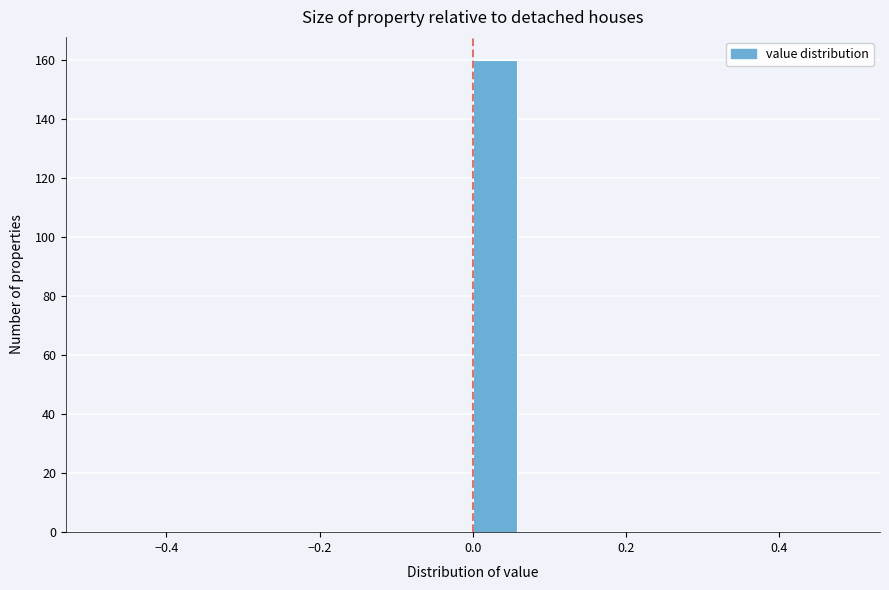

Around what value on the x-axis is the tallest bar? Give the approximate position of its centre, as read against the axis.

0.02